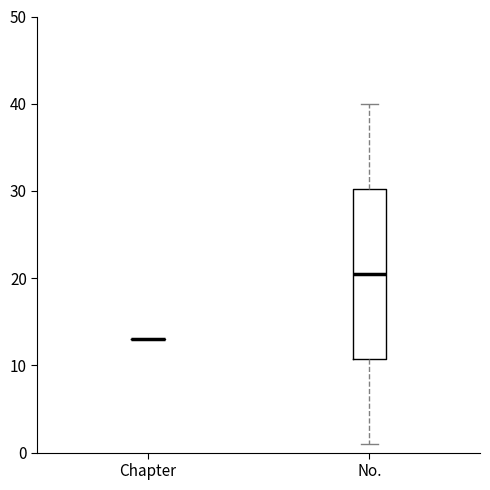

Comparing the boxes themselves (not the whiskers), which one is the tallest?

No.